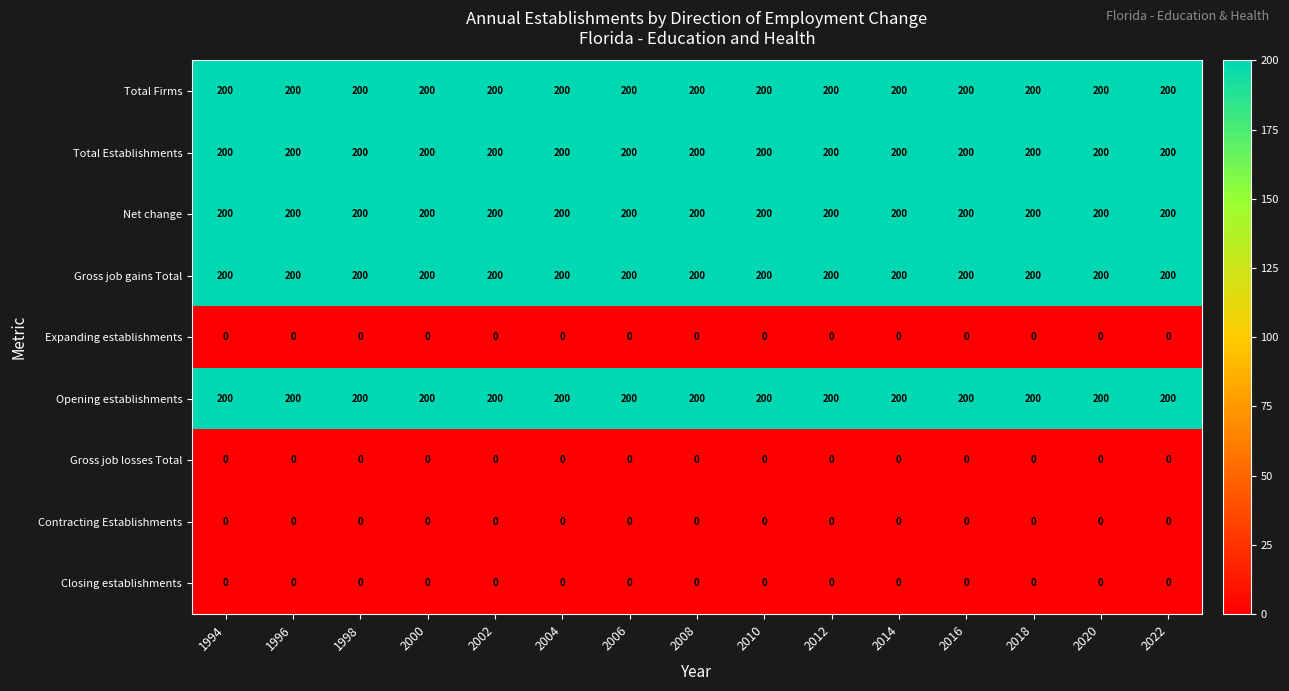

The Net change series shows 57 at 2012. True or false?

False